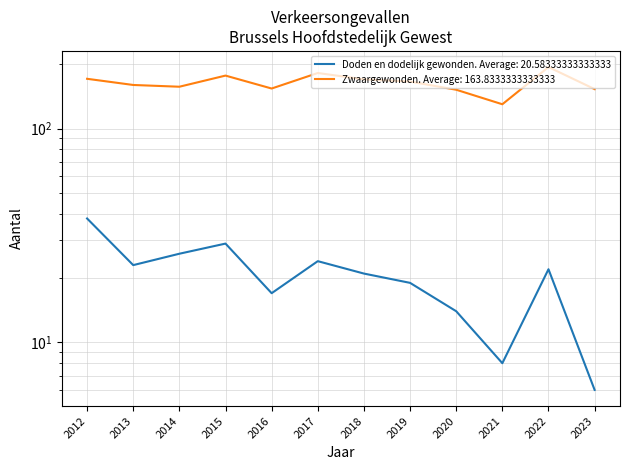

At which category is the sum across all series the highest?

2022